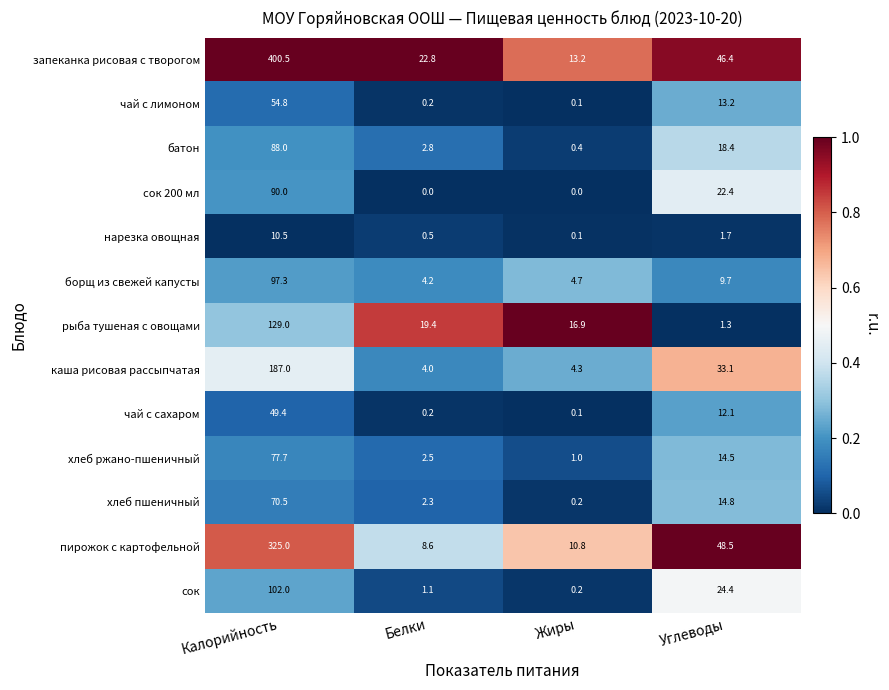

Count the number of data series in this chart.

13